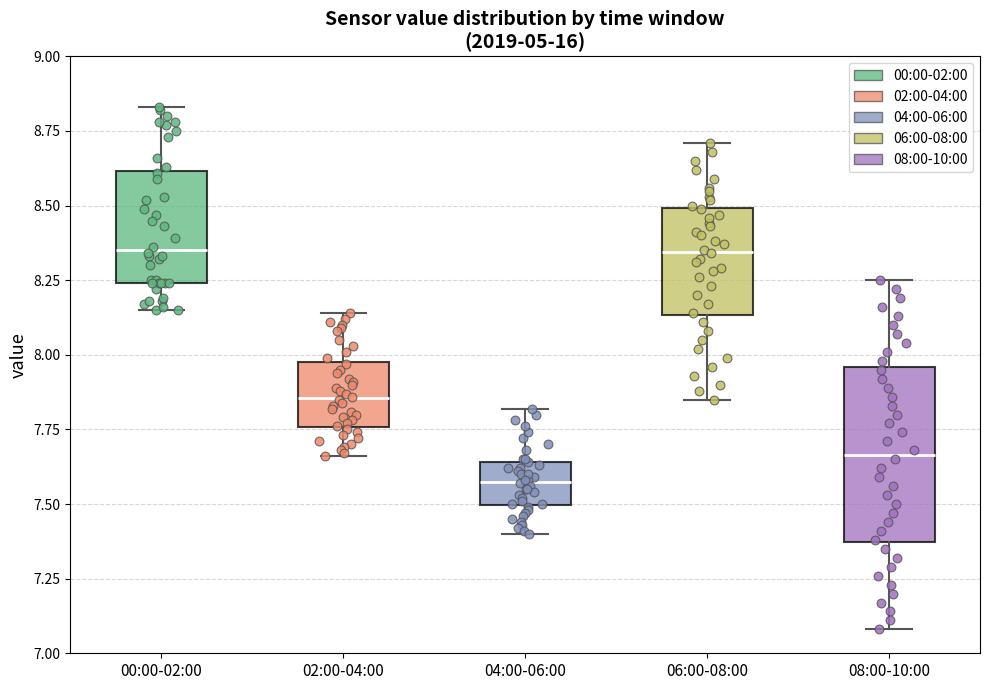

Which box's median line is the lowest?

04:00-06:00